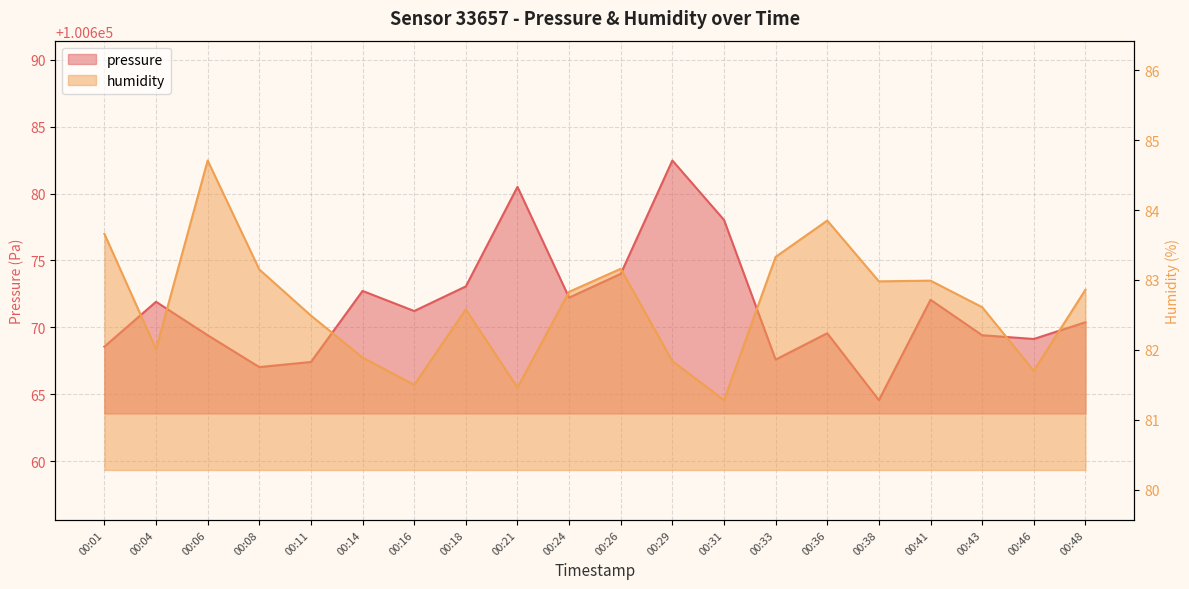

List the series in order of their peak value, highest first.

pressure, humidity